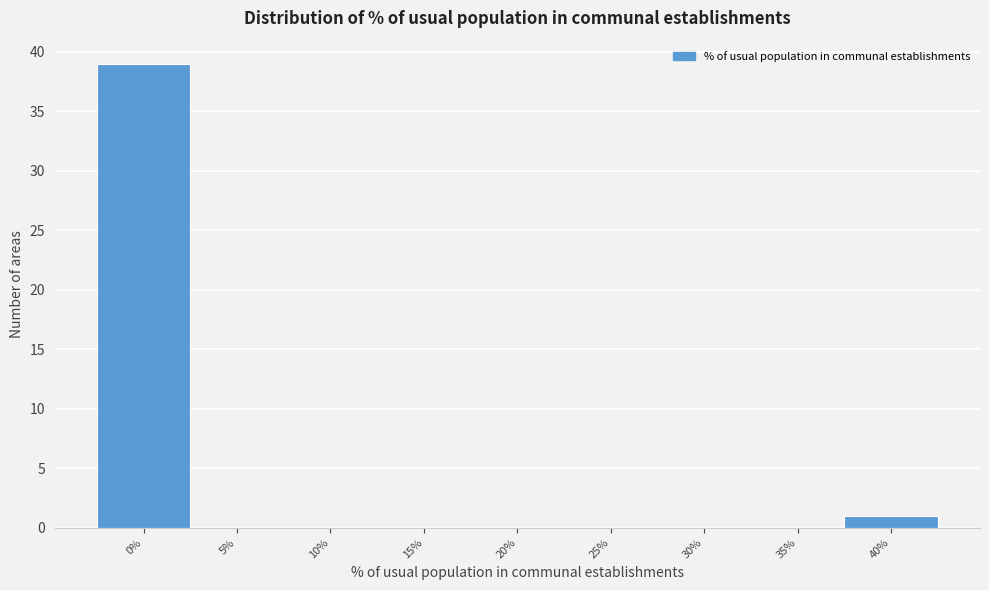

Reading left to right, list all the values displayed in this chart.

0%=39	5%=0	10%=0	15%=0	20%=0	25%=0	30%=0	35%=0	40%=1